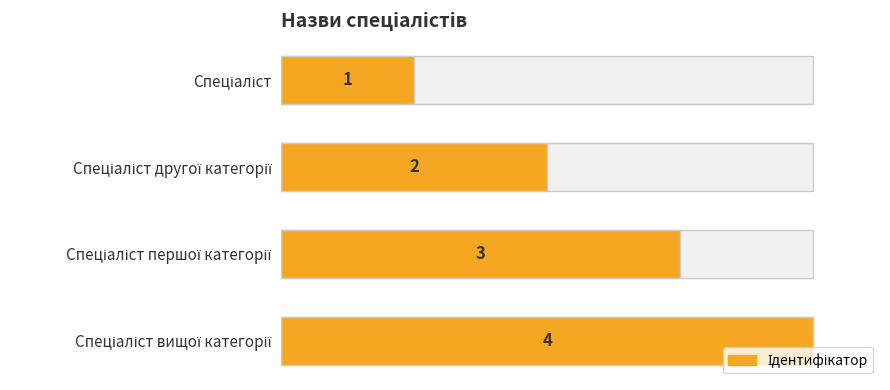

What is the difference between the values at Спеціаліст першої категорії and Спеціаліст вищої категорії?

1